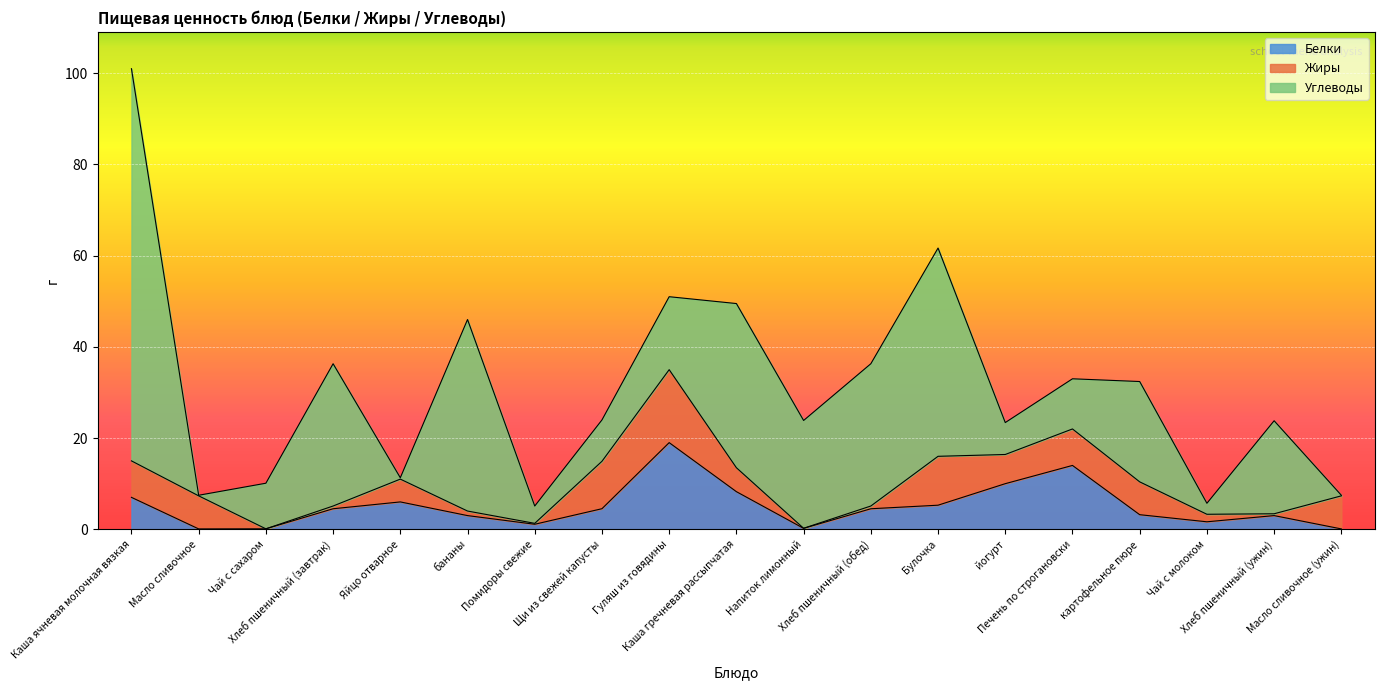

What is the label of the 10th point from the right?

Каша гречневая рассыпчатая